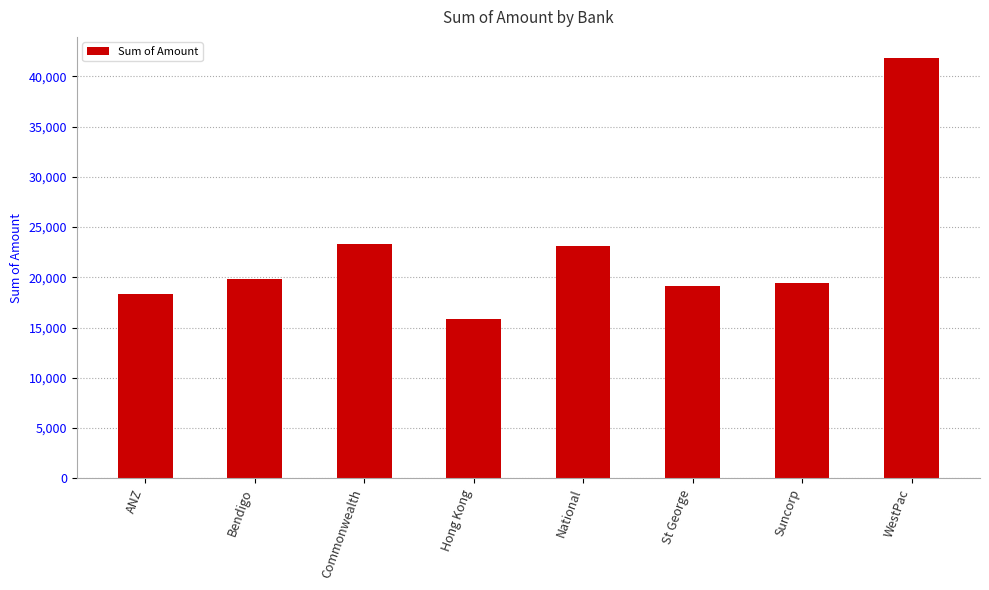

Which has a higher value, Commonwealth or Bendigo?

Commonwealth